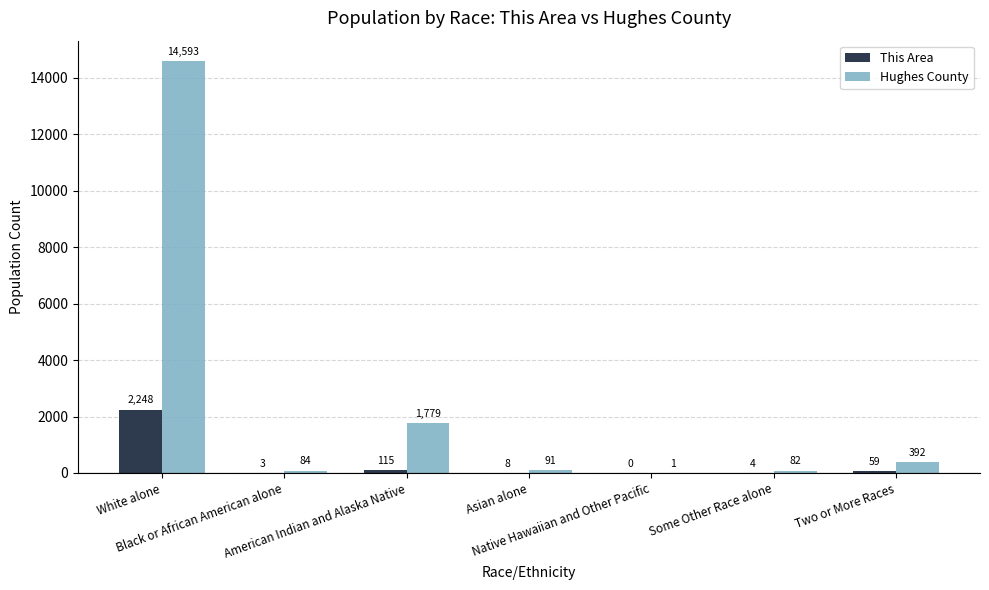

Which series has the largest total across all categories?

Hughes County